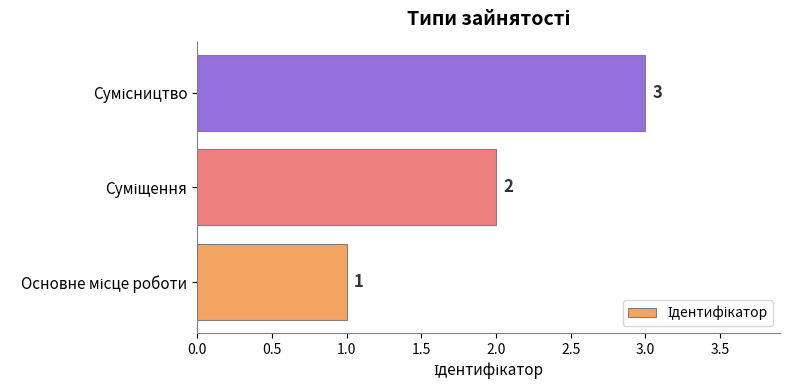

Count the values in the range 1 to 3.

3